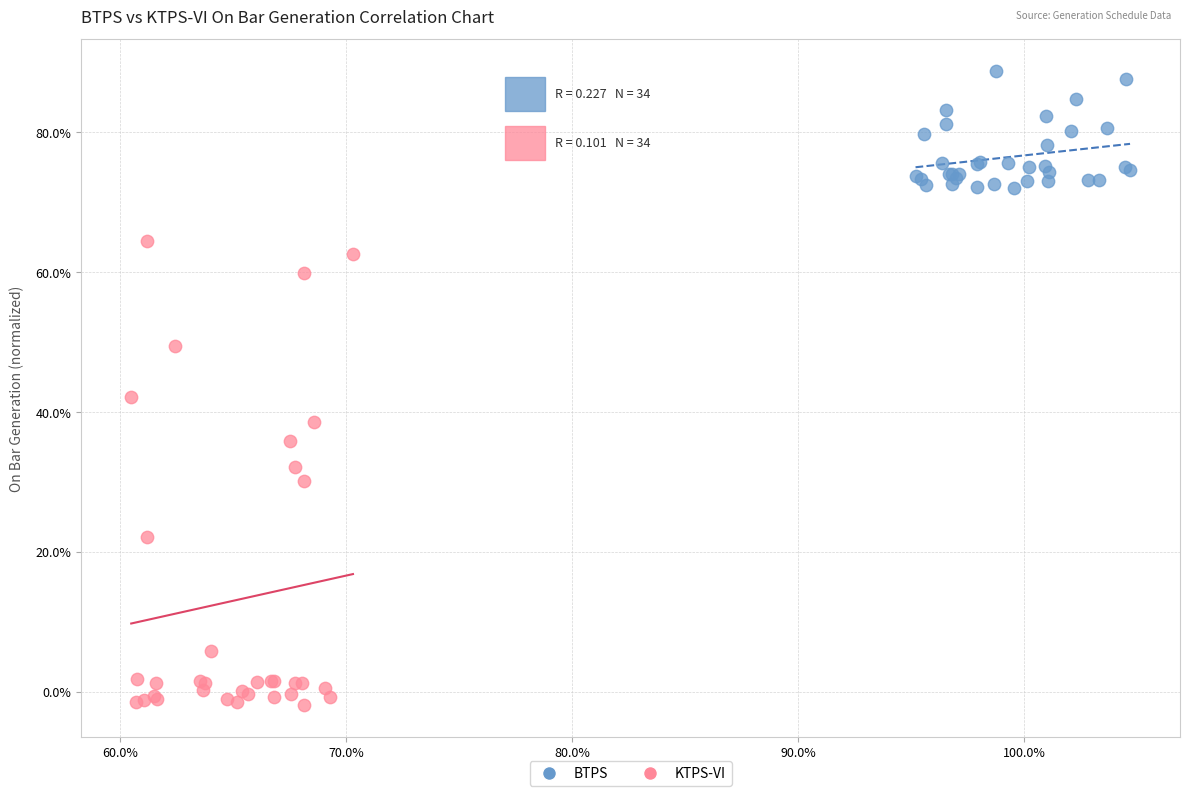

Which series has the widest spread of Y values?

KTPS-VI